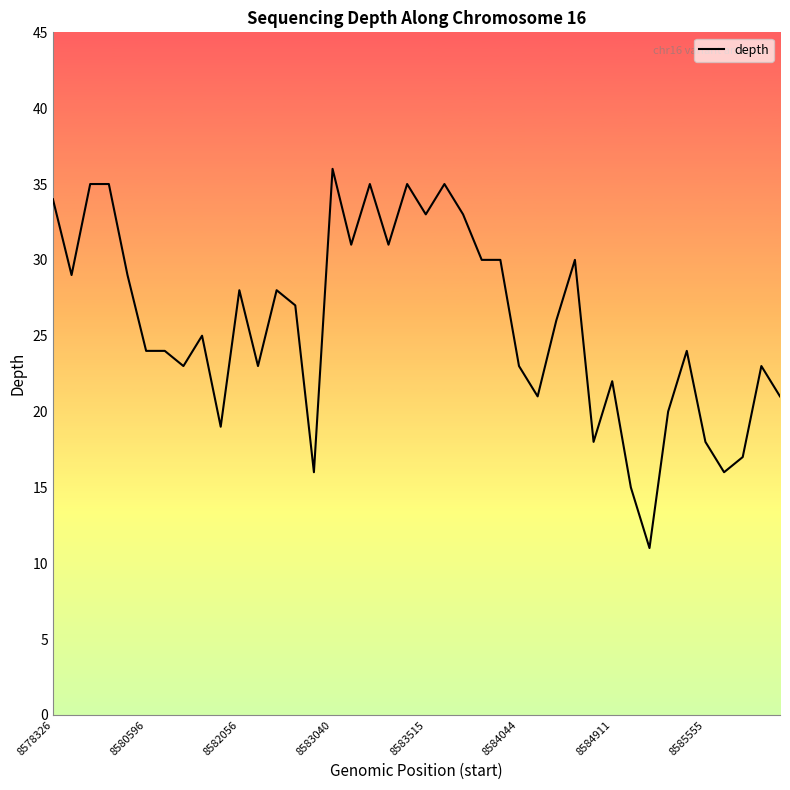

What is the maximum value shown in the chart?

36